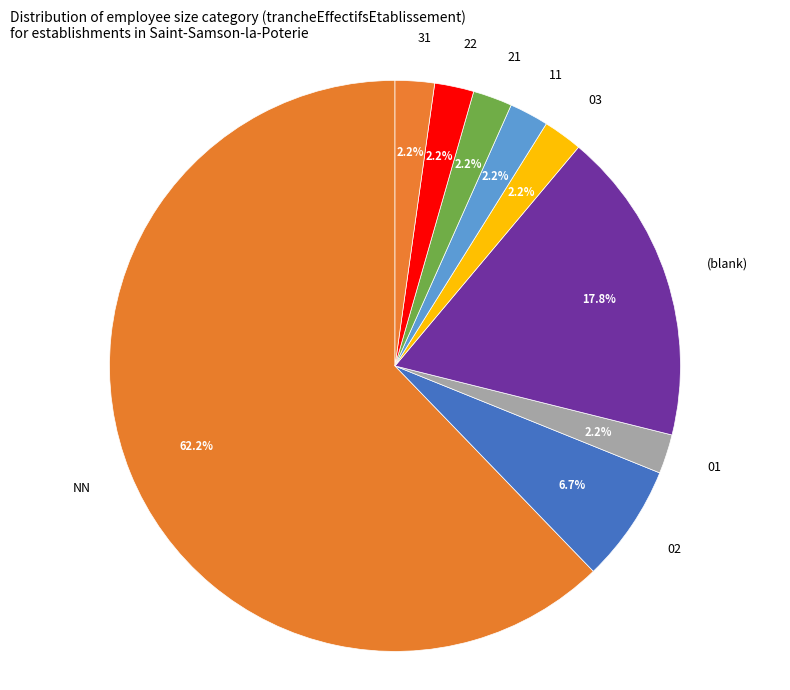

What is the ratio of the value at 03 to the value at 02?

0.3